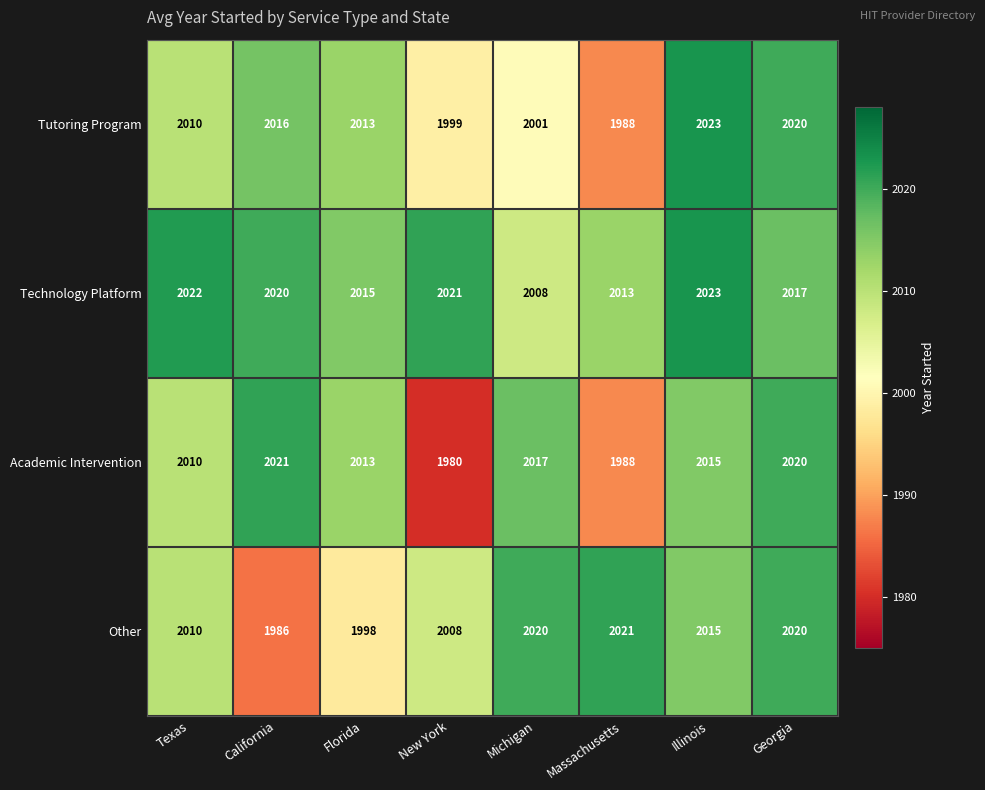

What is the maximum value for Other?

2021